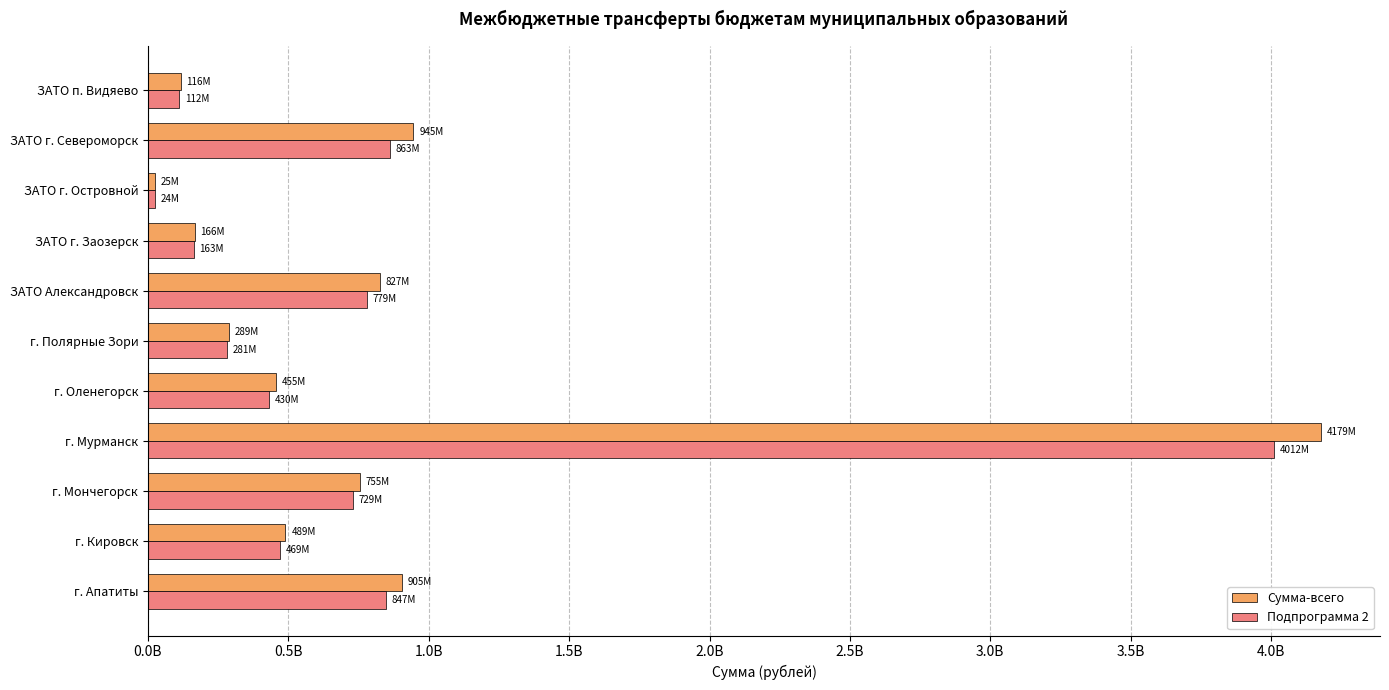

What are all the series names shown in the legend?

Сумма-всего, Подпрограмма 2